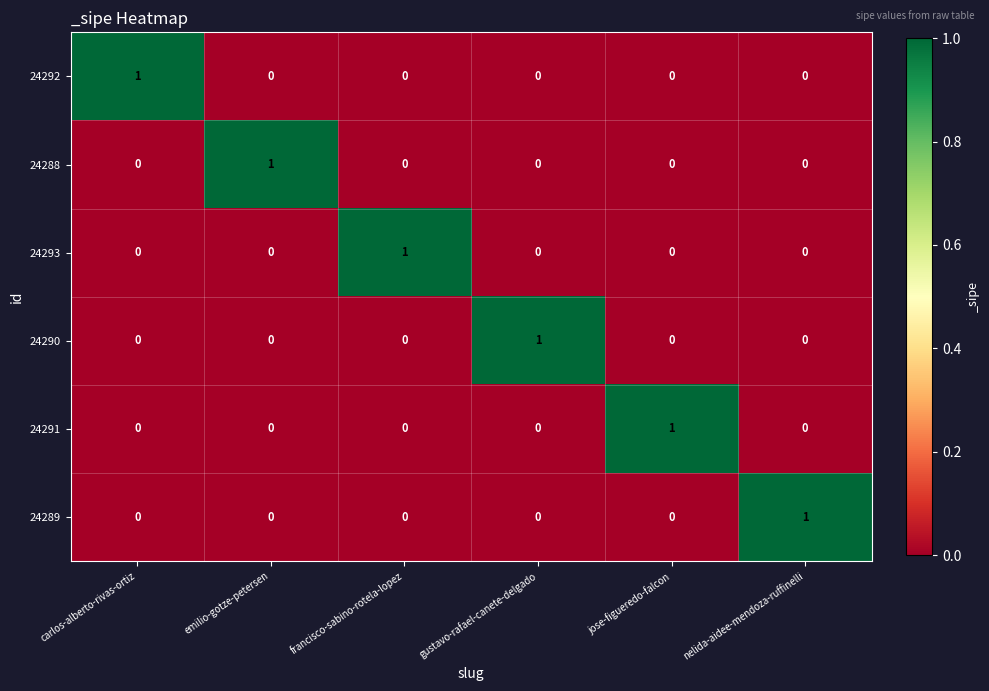

True or false: 24292 has a value of 0 at emilio-gotze-petersen.

True